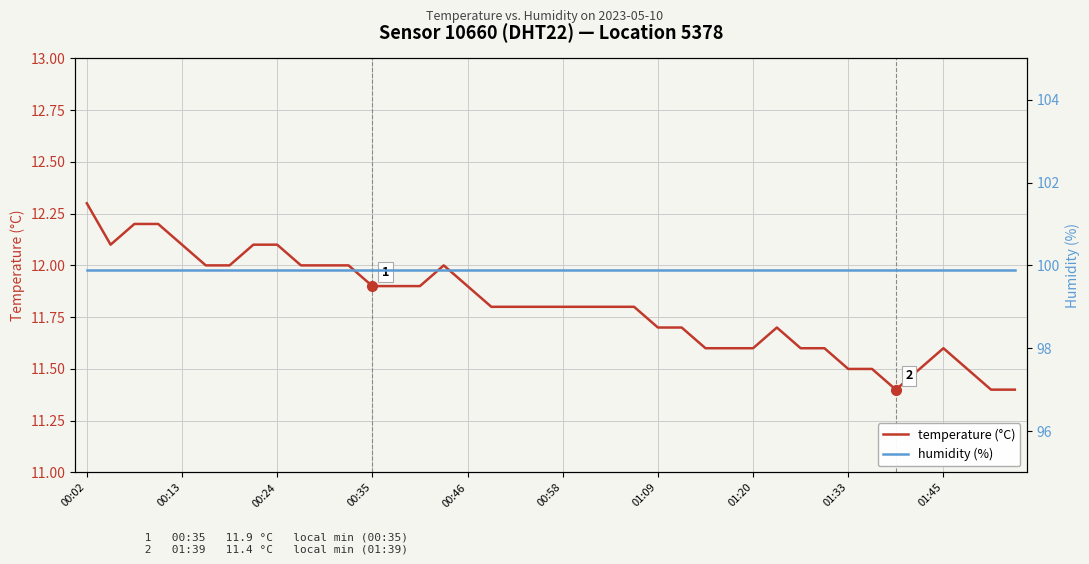

How many lines are shown in the chart?

2